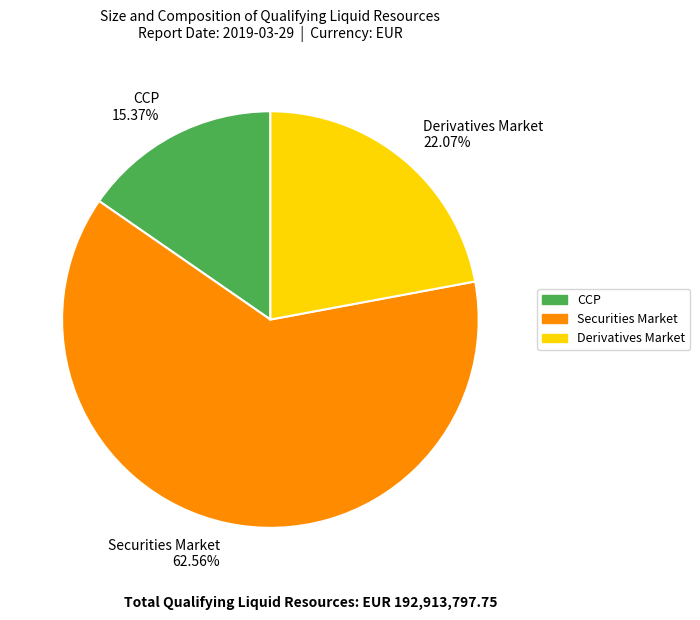

The Derivatives Market slice represents 11% of the pie. True or false?

False